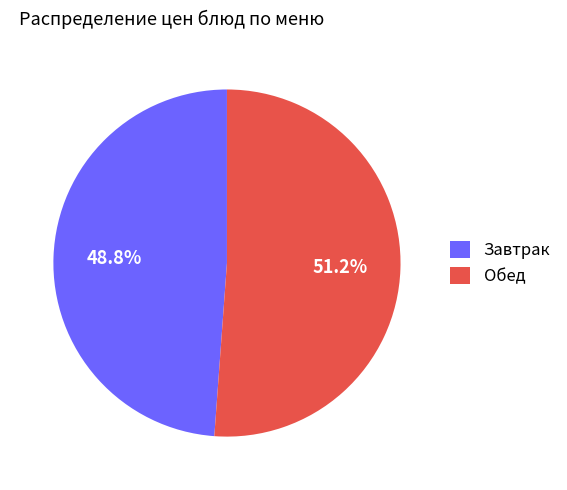

Does any single category account for the majority?

Yes